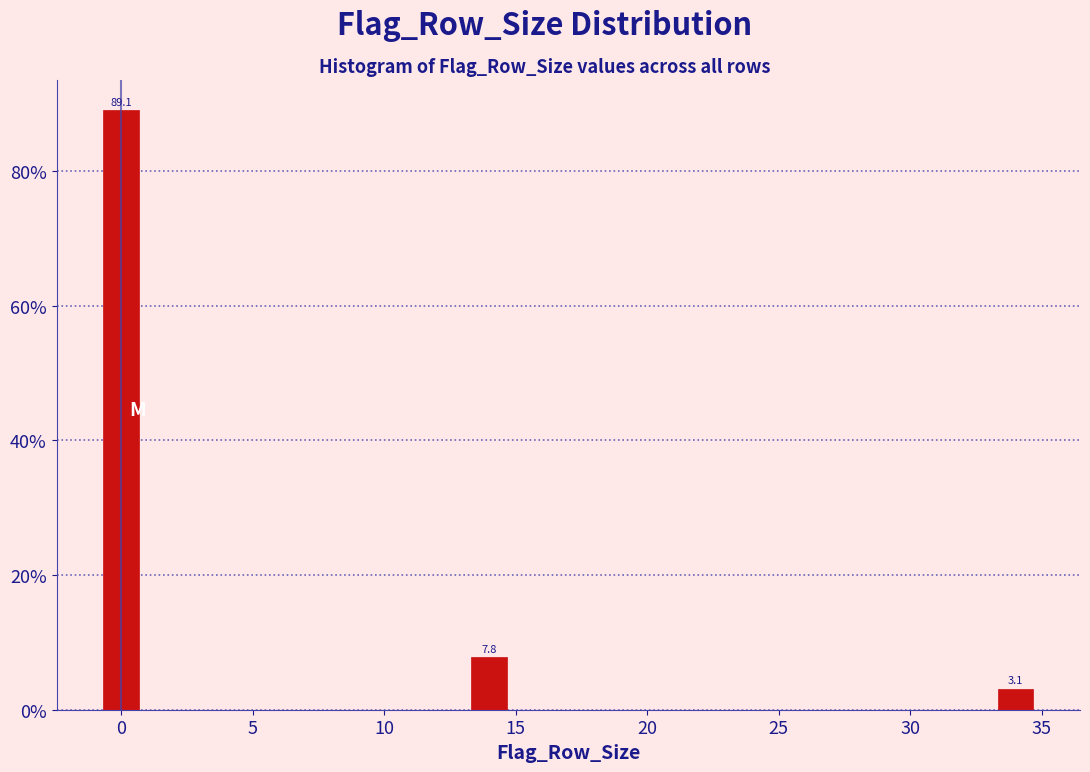

Reading left to right, extract all data points from this chart.

89.1	7.8	3.1